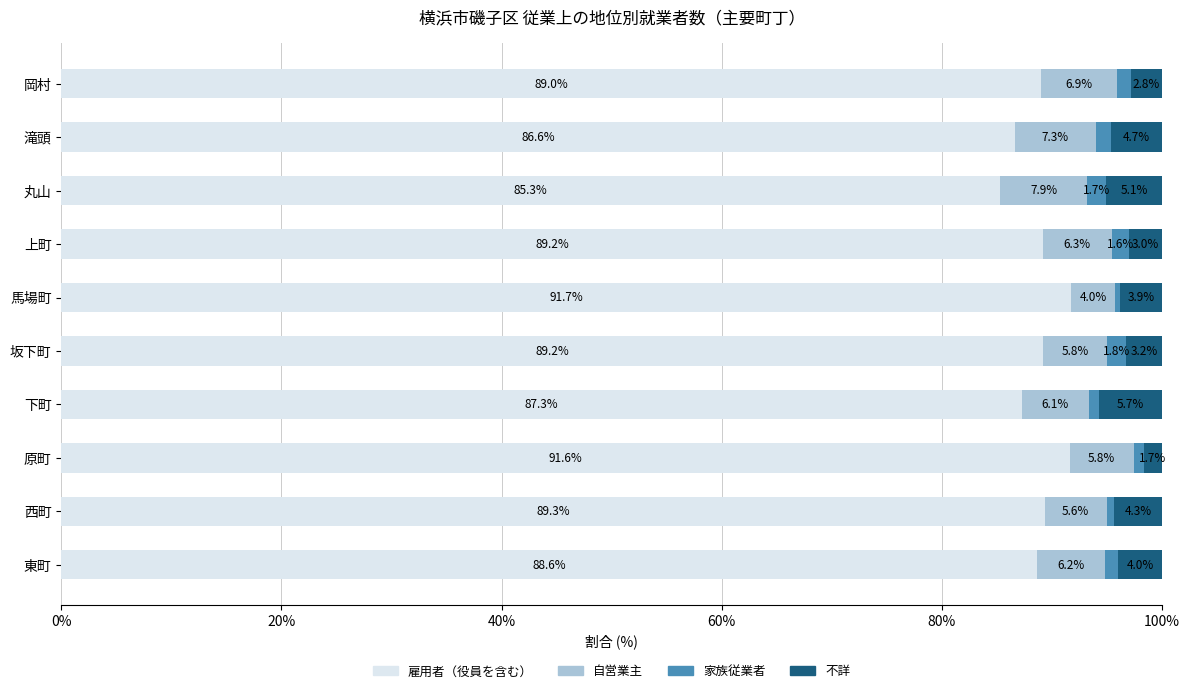

The value of 雇用者（役員を含む） at 滝頭 is 86.6. True or false?

True